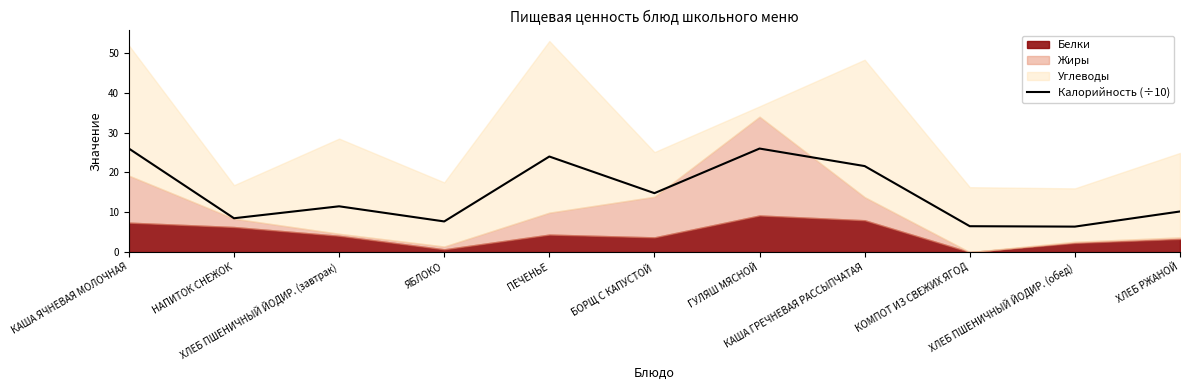

At which category does the data reach its first local valley?

НАПИТОК СНЕЖОК